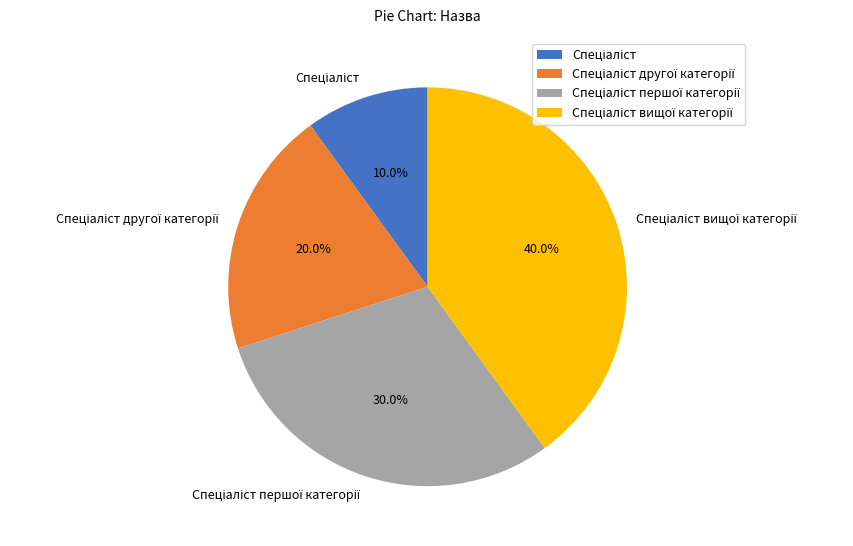

Does any single category account for the majority?

No